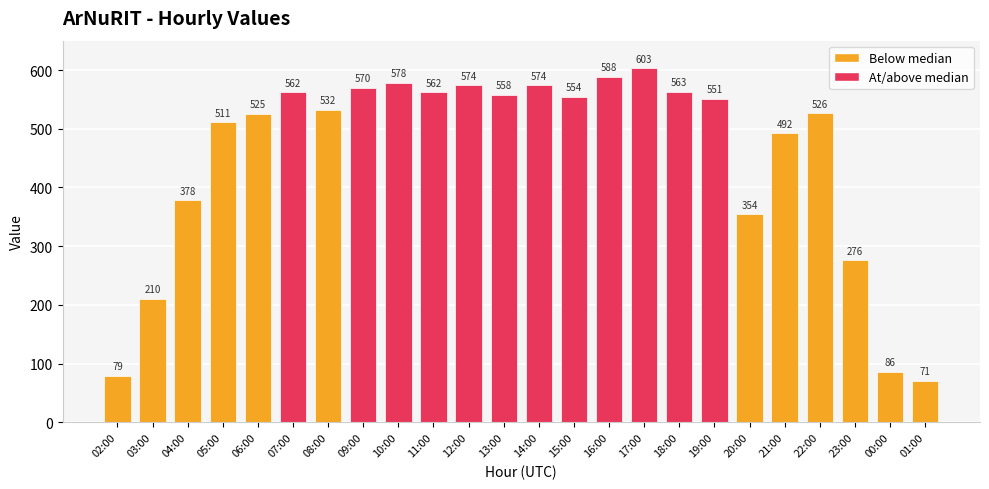

What is the change in value from 05:00 to 15:00?

+43